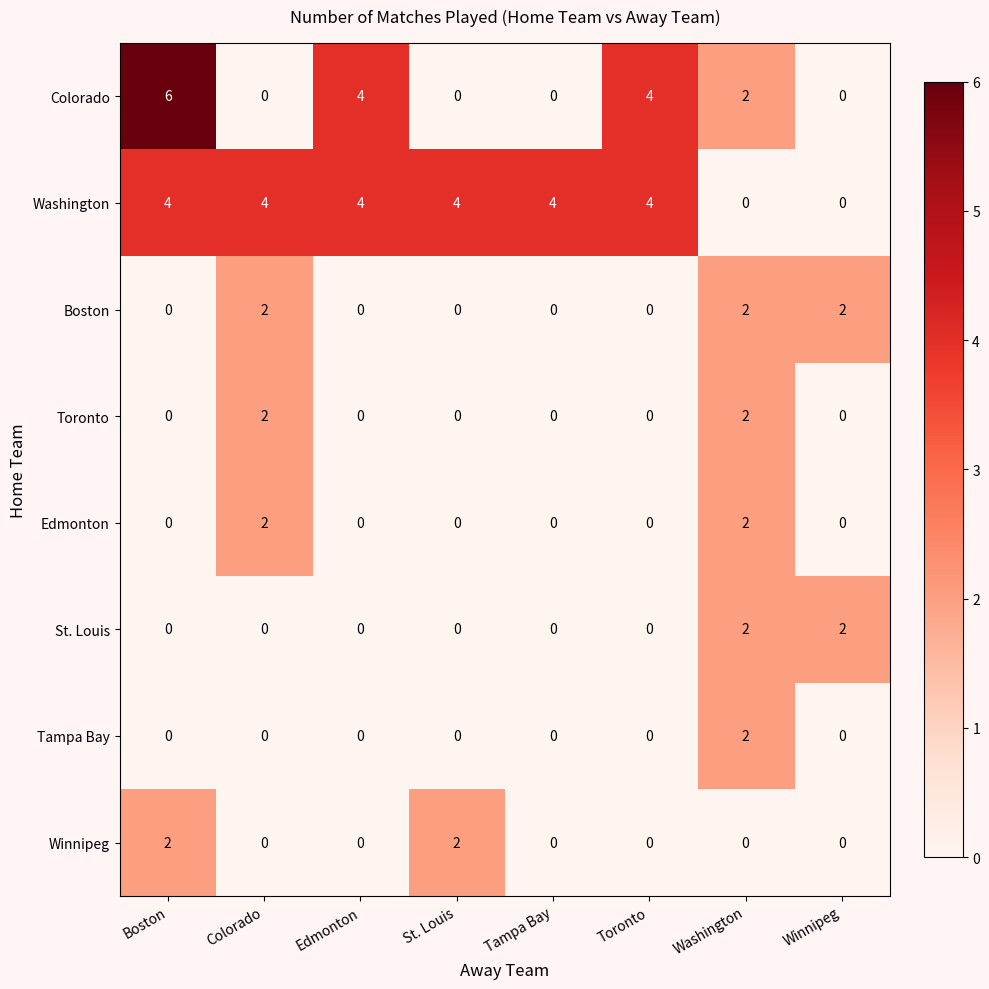

What is the greatest value displayed?

6